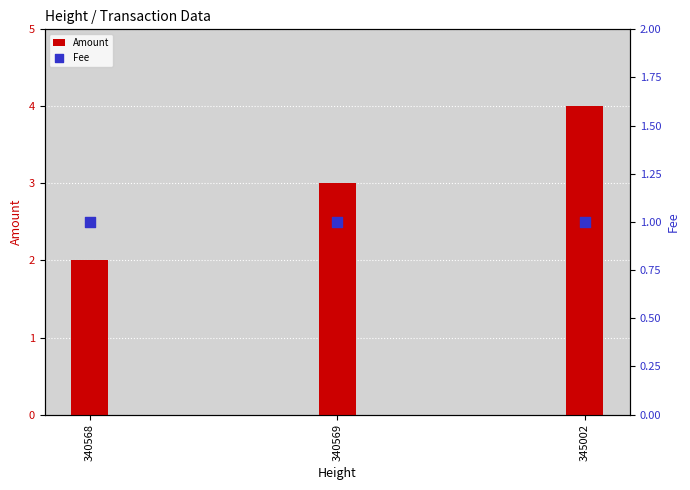

At how many categories does at least one series exceed 3?

1